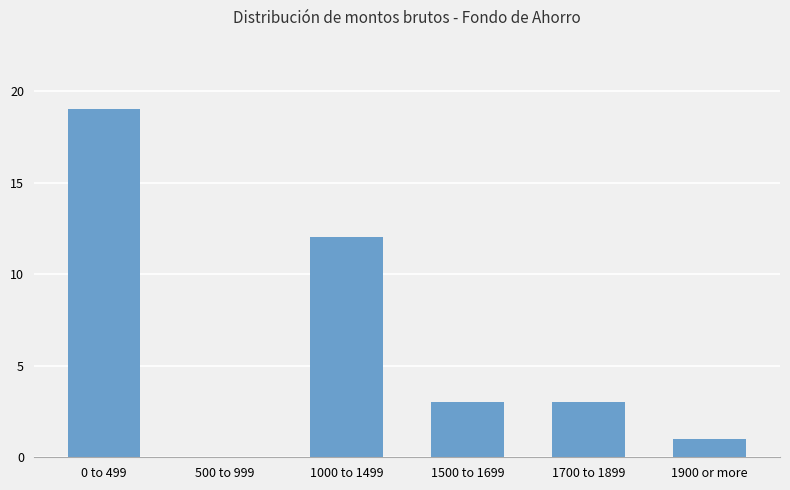

Which label corresponds to the largest value in the chart?

0 to 499